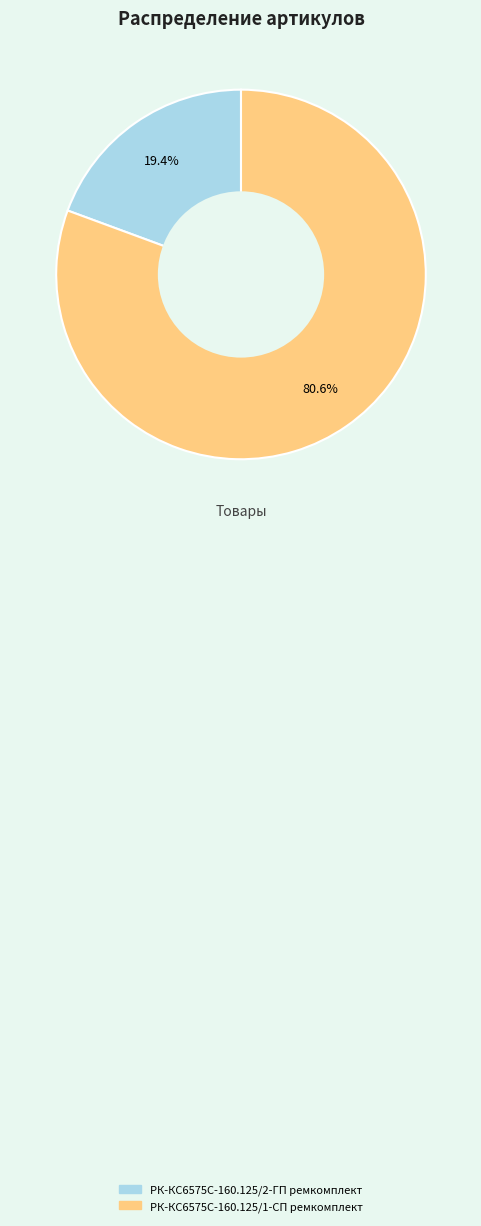

To the nearest percent, what is the difference between the largest and smallest slice percentages?

61%